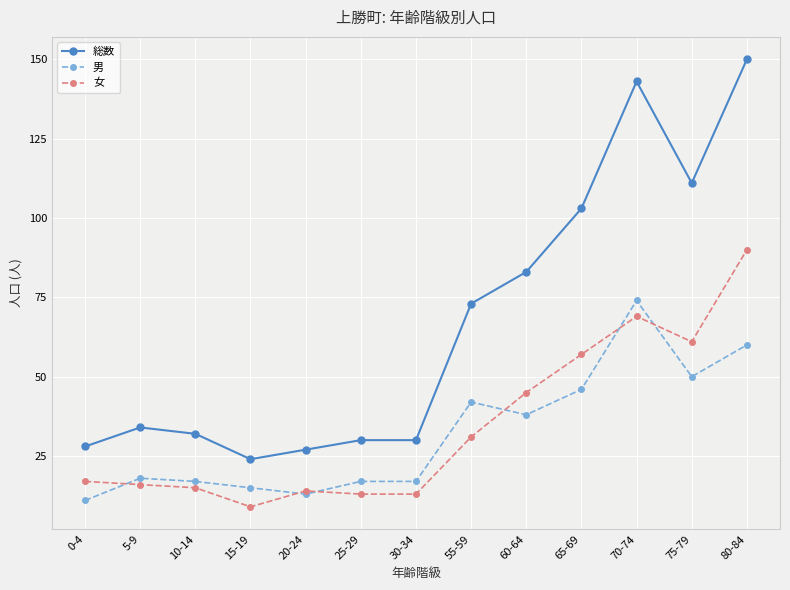

What is the difference between the maximum and minimum values in the 男 series?

63